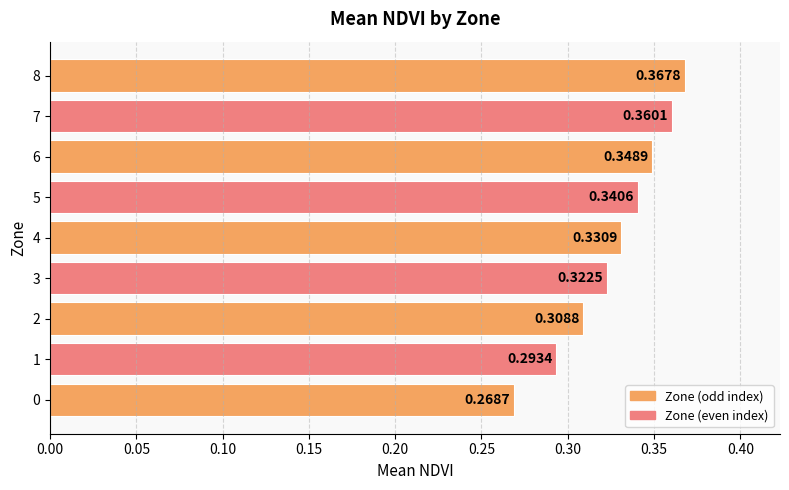

Does the chart contain stacked bars?

No